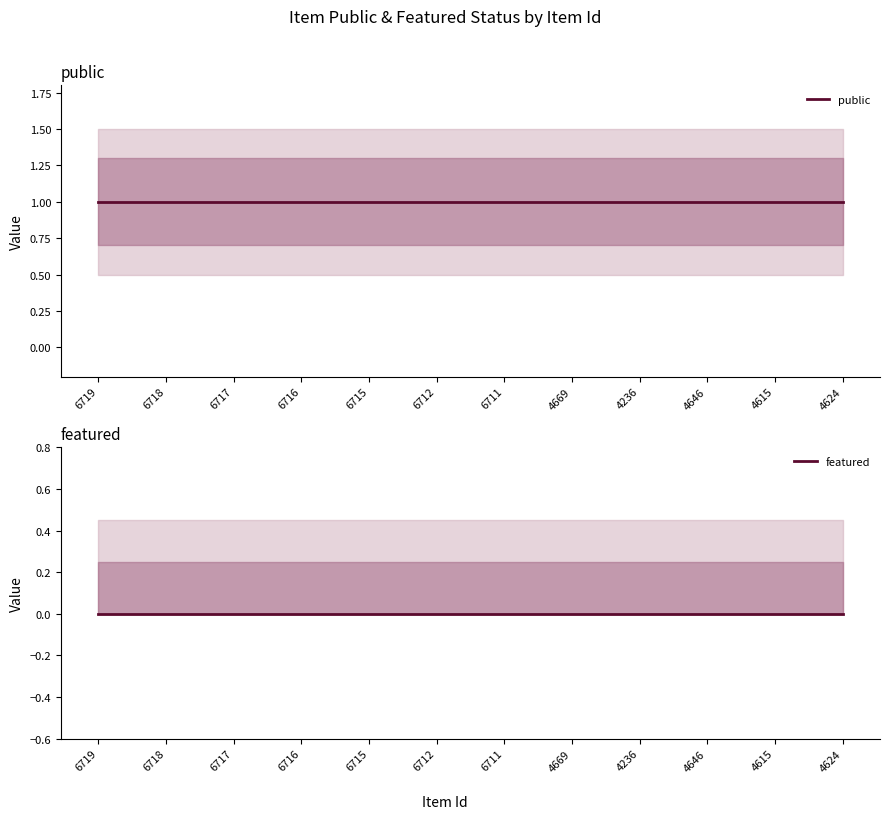

Which series changed the most between 6717 and 6716?

public